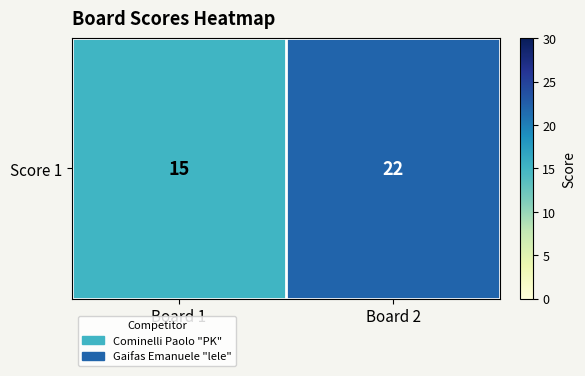

What is the difference between the values at Board 2 and Board 1?

7